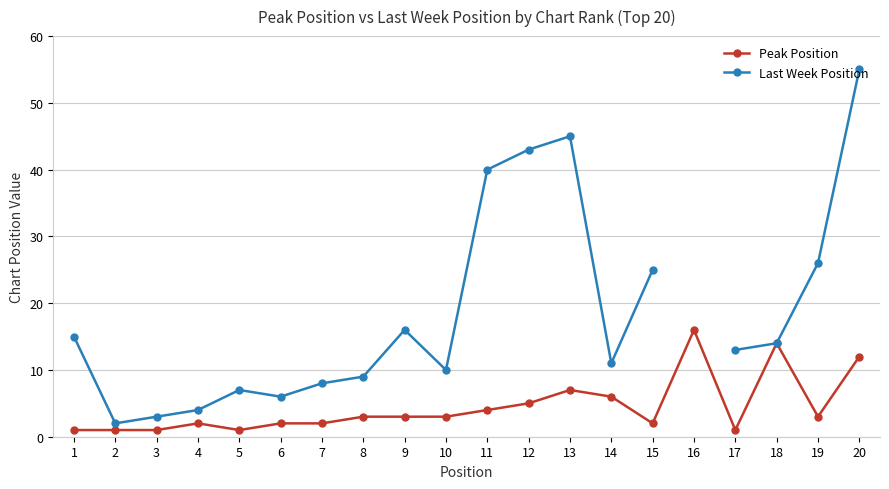

What is the value of the Peak Position point at the 13th from the left?

7